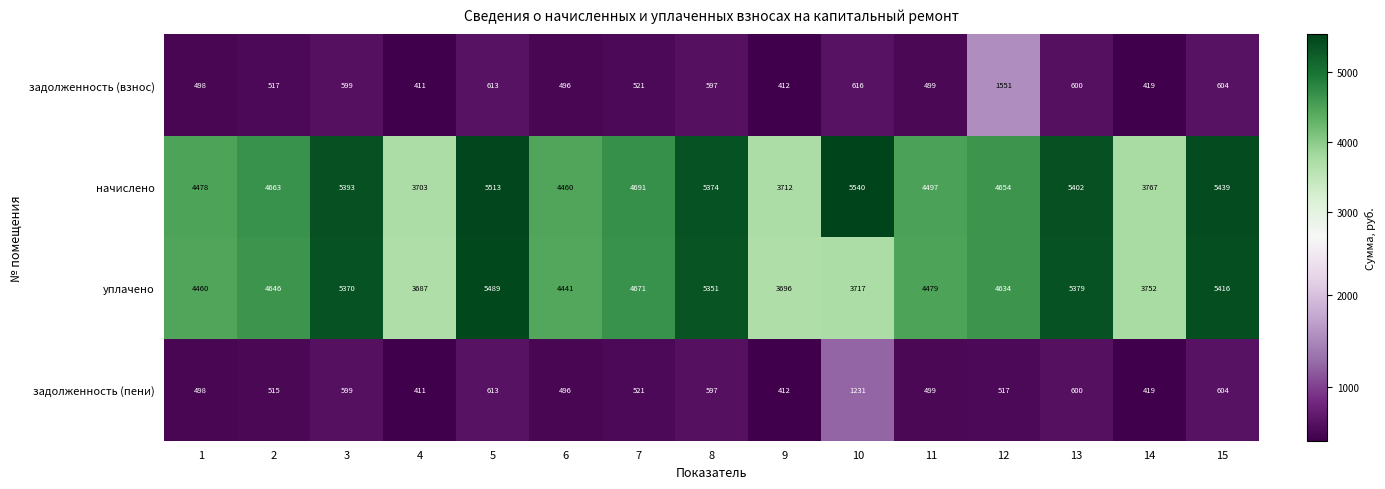

At which category is the sum across all series the highest?

5